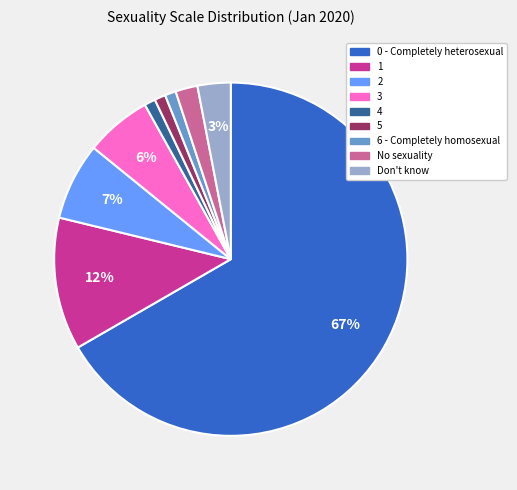

Is the sum of 6 - Completely homosexual and 2 greater than half?

No